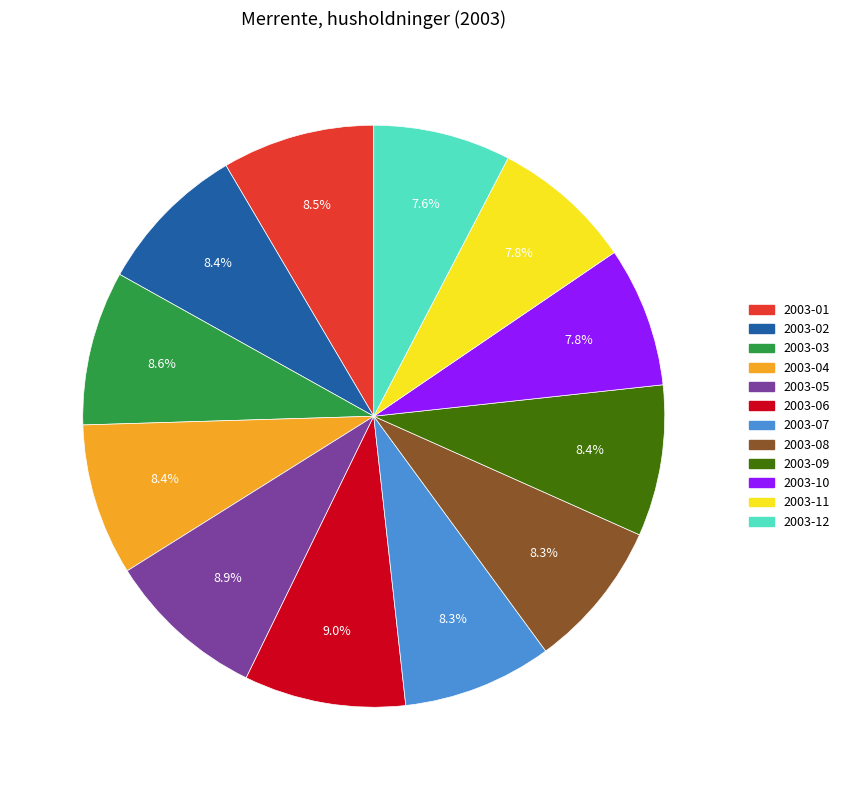

Combined, do 2003-05 and 2003-06 account for over 50%?

No